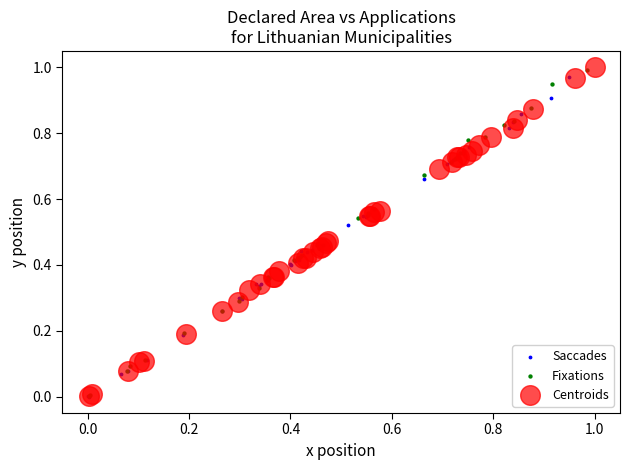

Which series has the largest Y range (max minus min)?

Centroids